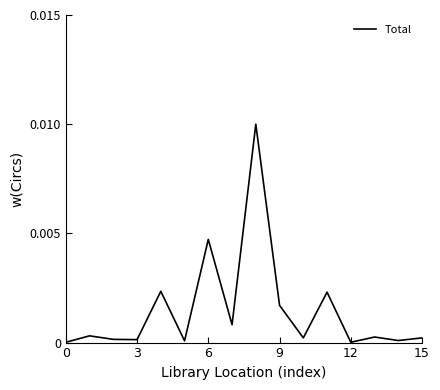

How many series are shown in this chart?

1